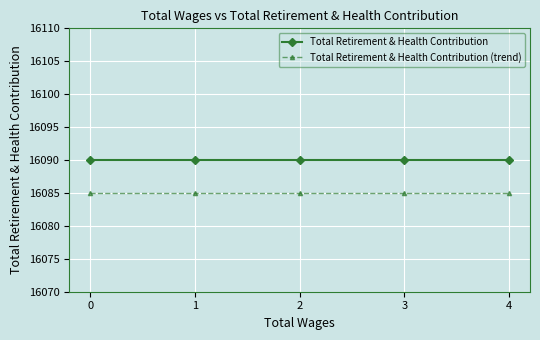

Reading left to right, list all the values displayed in this chart.

Total Retirement & Health Contribution: 0=16090	1=16090	2=16090	3=16090	4=16090
Total Retirement & Health Contribution (trend): 0=16085	1=16085	2=16085	3=16085	4=16085